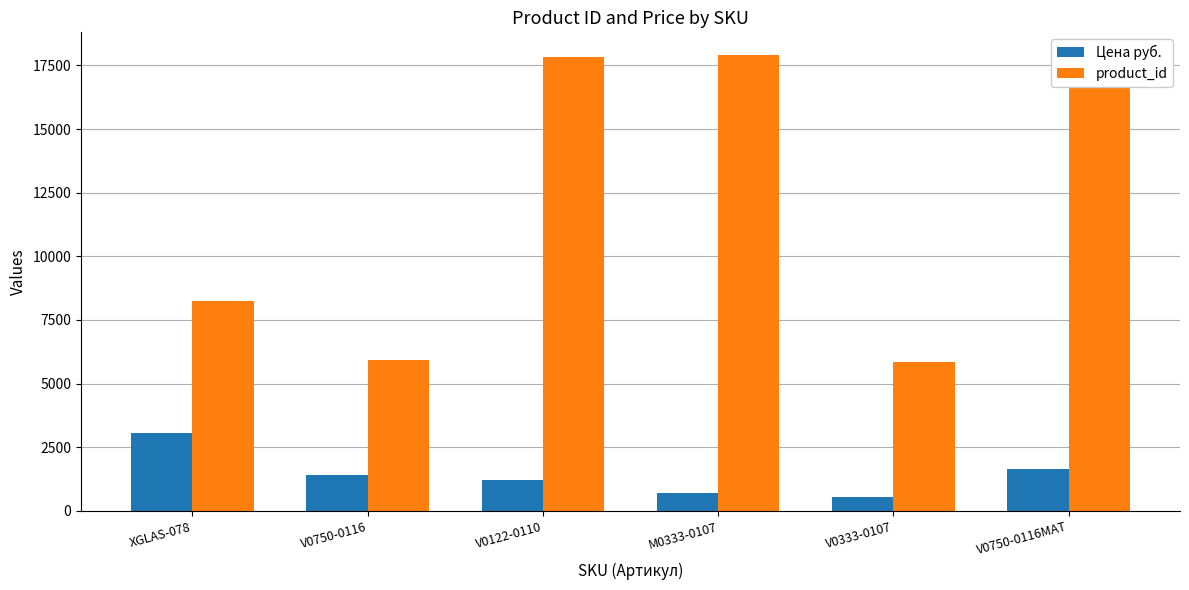

Is the value of product_id at V0333-0107 greater than the value of Цена руб. at V0750-0116MAT?

Yes